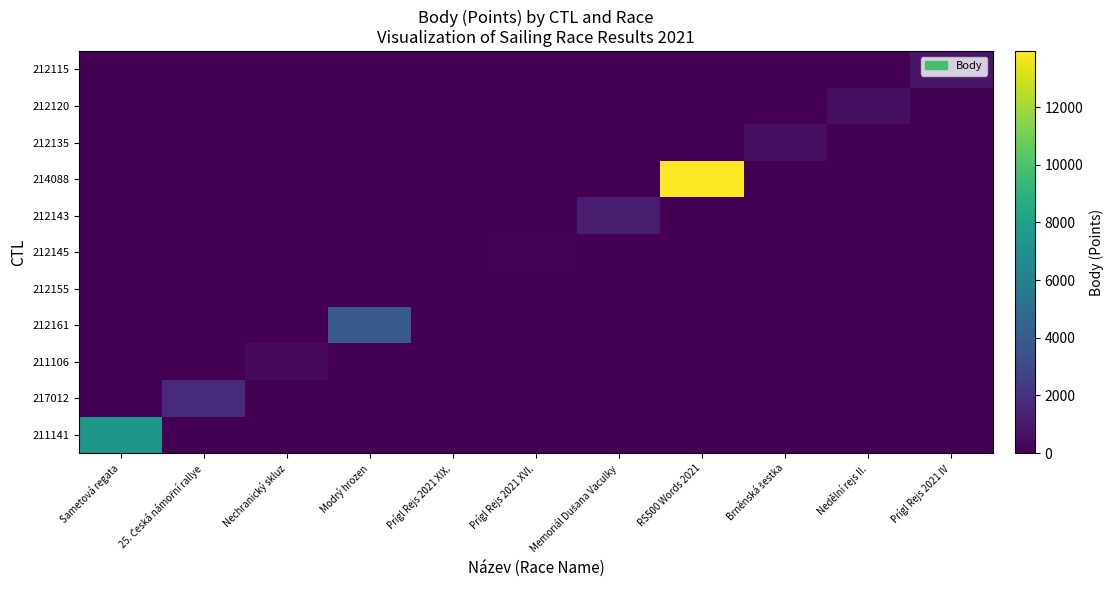

At which category is the sum across all series the highest?

RS500 Words 2021